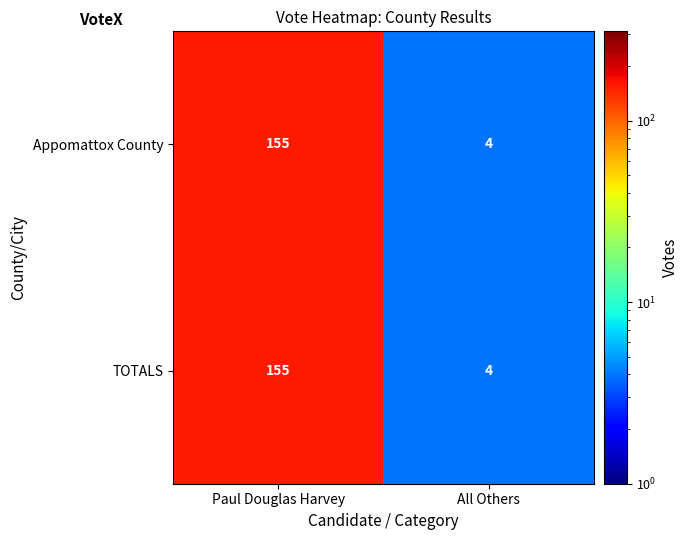

Reading right to left, what are all the values shown in this chart?

Appomattox County: All Others=4	Paul Douglas Harvey=155
TOTALS: All Others=4	Paul Douglas Harvey=155